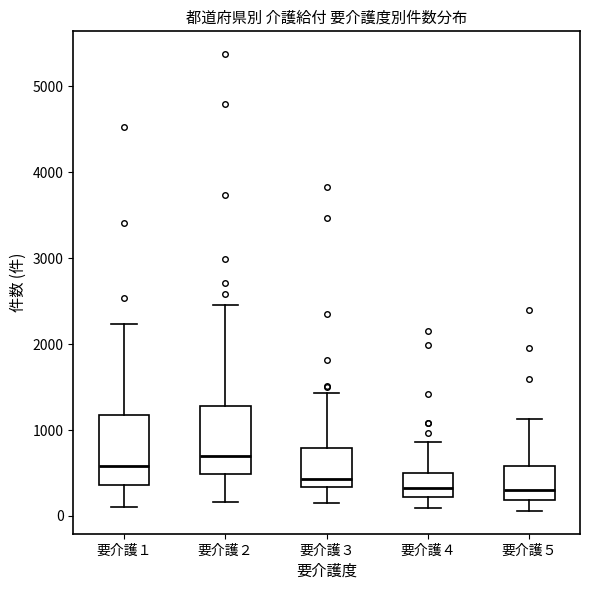

Reading left to right, transcribe this box plot: for each box, give where its median line is, the range the box spans, and where its two whiskers end, as read against the y-axis. The values are not printed on the chart, so give them approximately, as read against the axis.

要介護１: median 600, box 400 to 1200, whiskers 100 to 2200
要介護２: median 700, box 500 to 1300, whiskers 200 to 2500
要介護３: median 400, box 300 to 800, whiskers 100 to 1400
要介護４: median 300, box 200 to 500, whiskers 100 to 900
要介護５: median 300, box 200 to 600, whiskers 100 to 1100